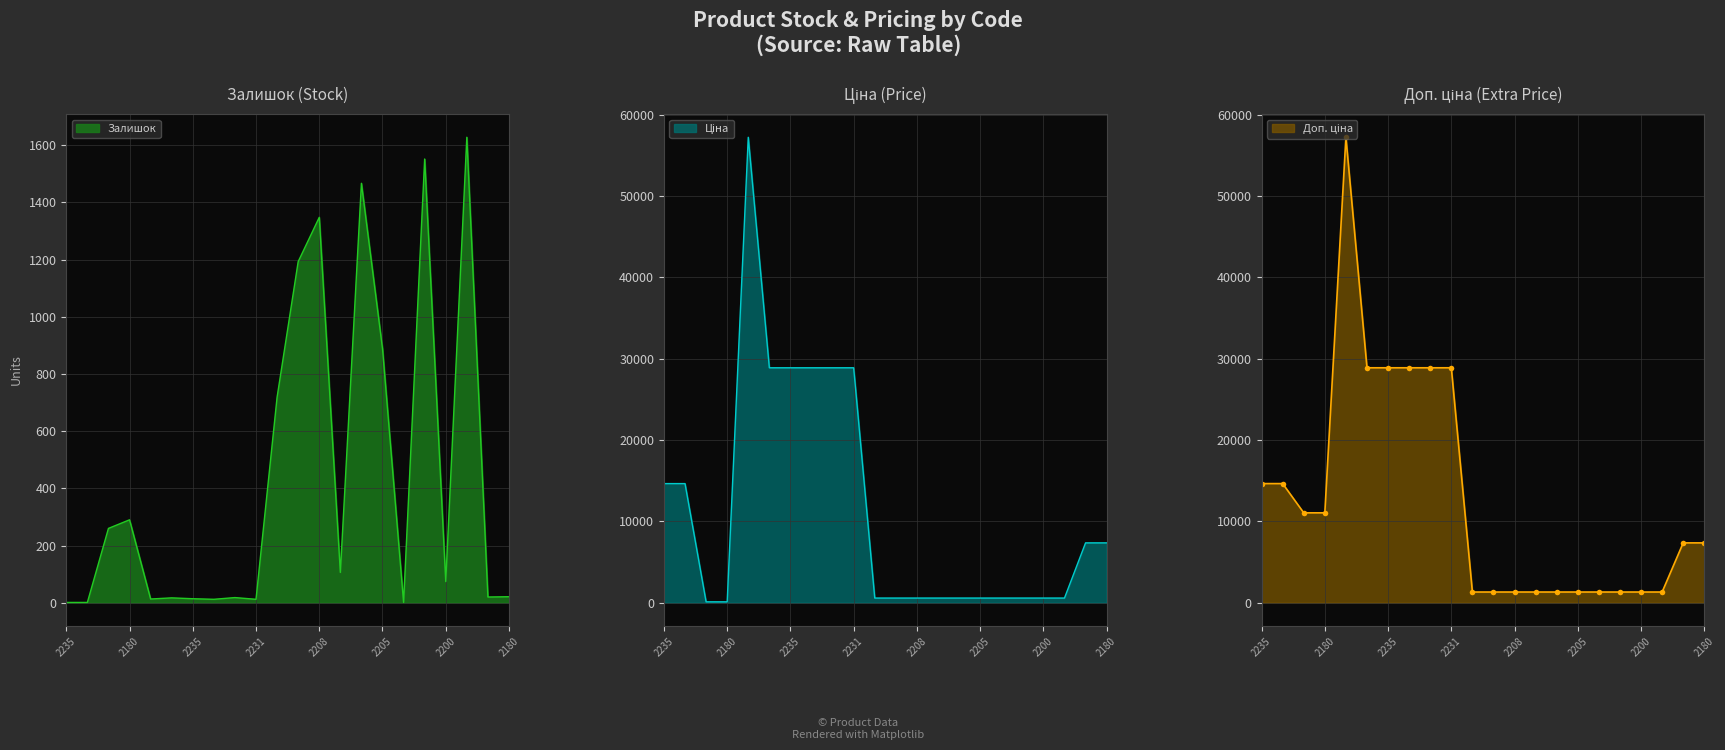

Which series has the widest spread of values?

Ціна